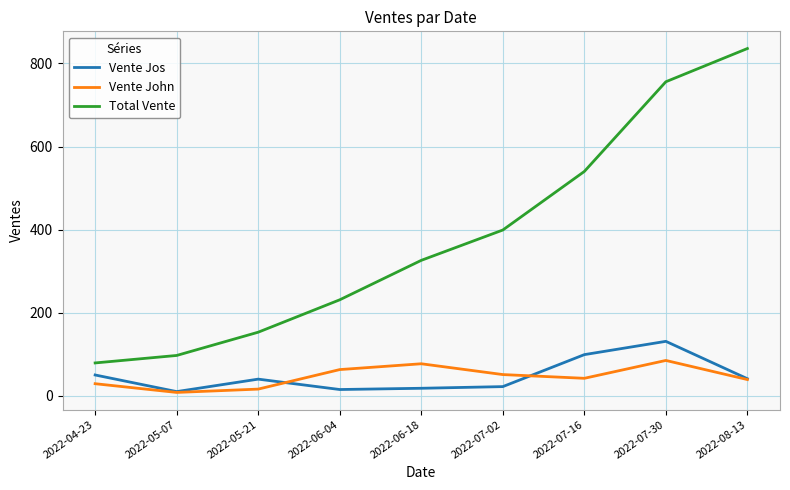

What are all the series names shown in the legend?

Vente Jos, Vente John, Total Vente